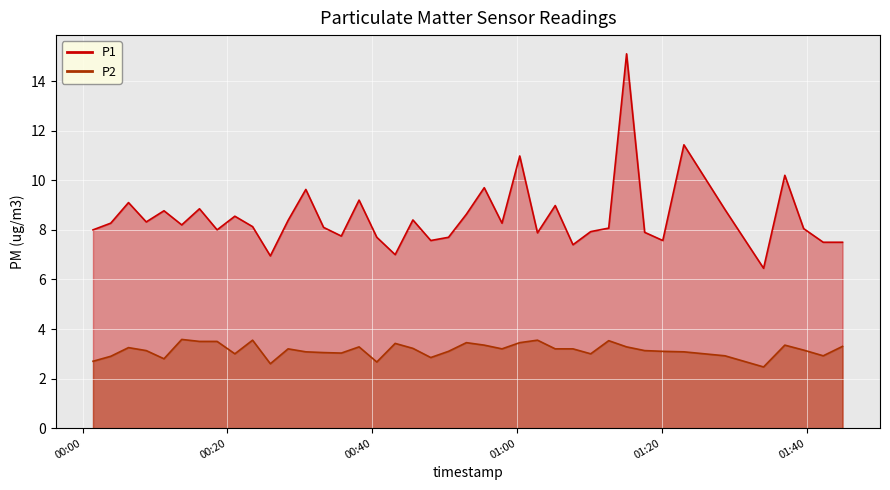

True or false: P1 and P2 intersect in this chart.

False